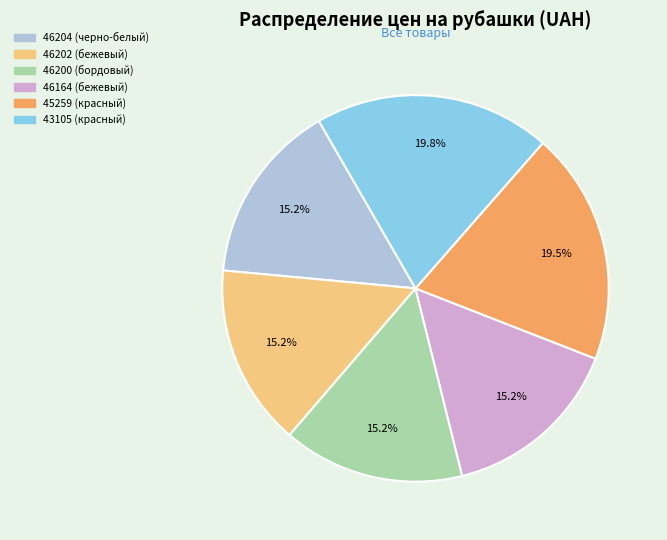

Combined, do 46200 (бордовый) and 43105 (красный) account for over 50%?

No